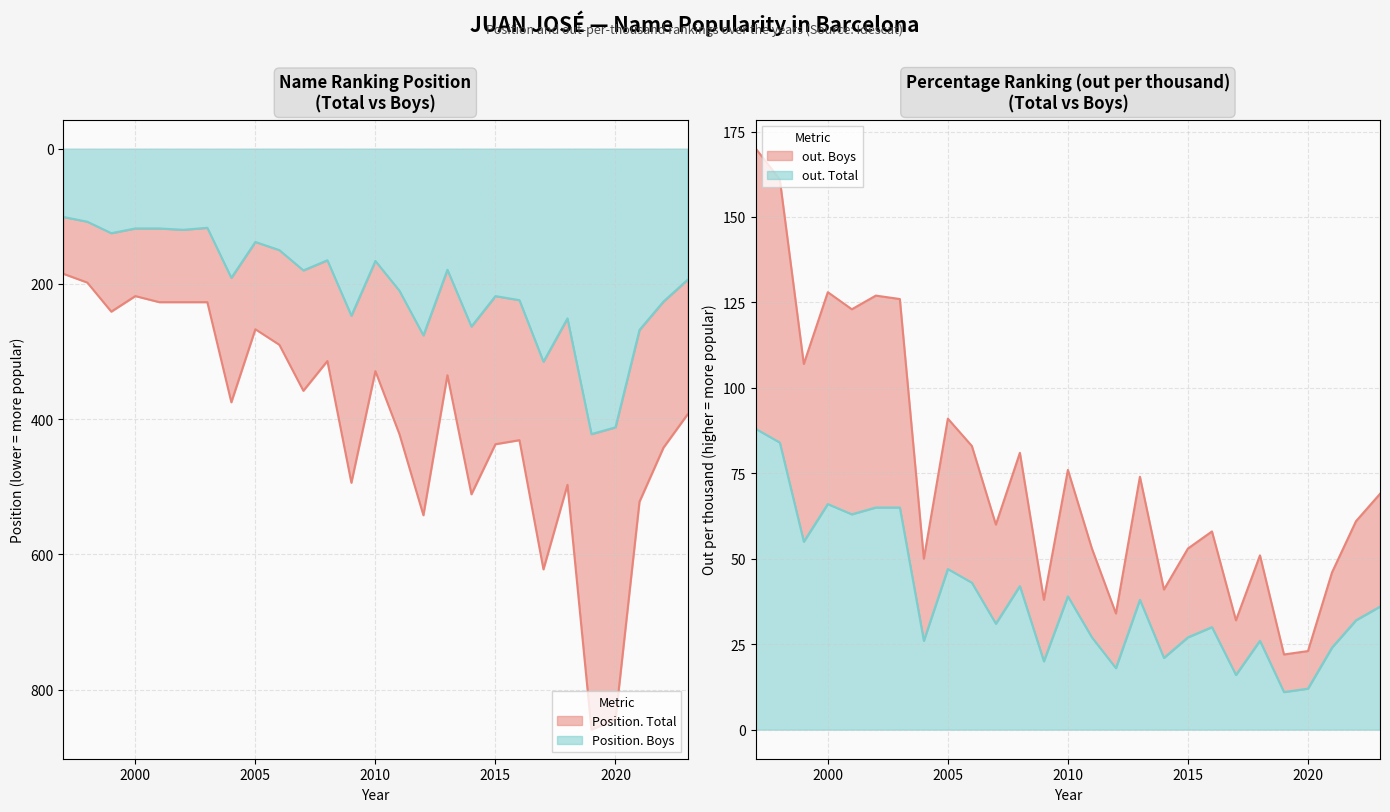

At which category is the sum across all series the highest?

2019